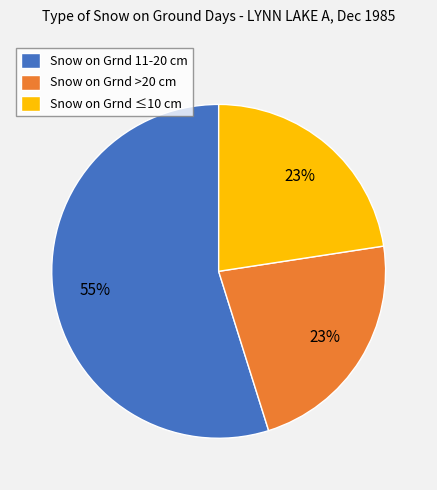

Is there any slice that represents more than half of the pie?

Yes